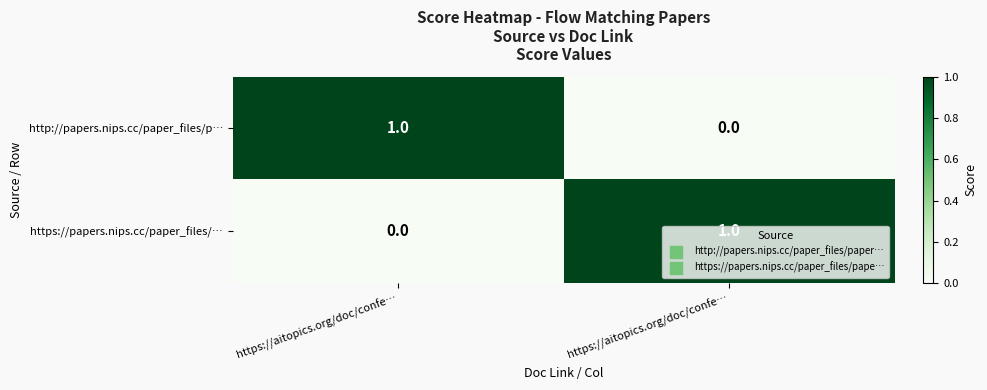

Reading left to right, transcribe all the data shown in this chart.

http://papers.nips.cc/paper_files/p…: https://aitopics.org/doc/confe…=1	https://aitopics.org/doc/confe…=0
https://papers.nips.cc/paper_files/…: https://aitopics.org/doc/confe…=0	https://aitopics.org/doc/confe…=1